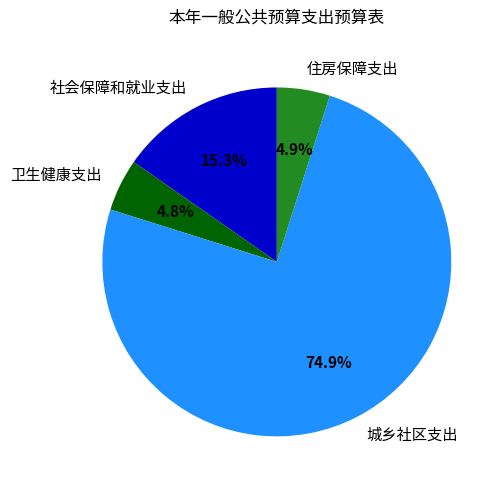

What percentage is NOT represented by 住房保障支出?

95.1%